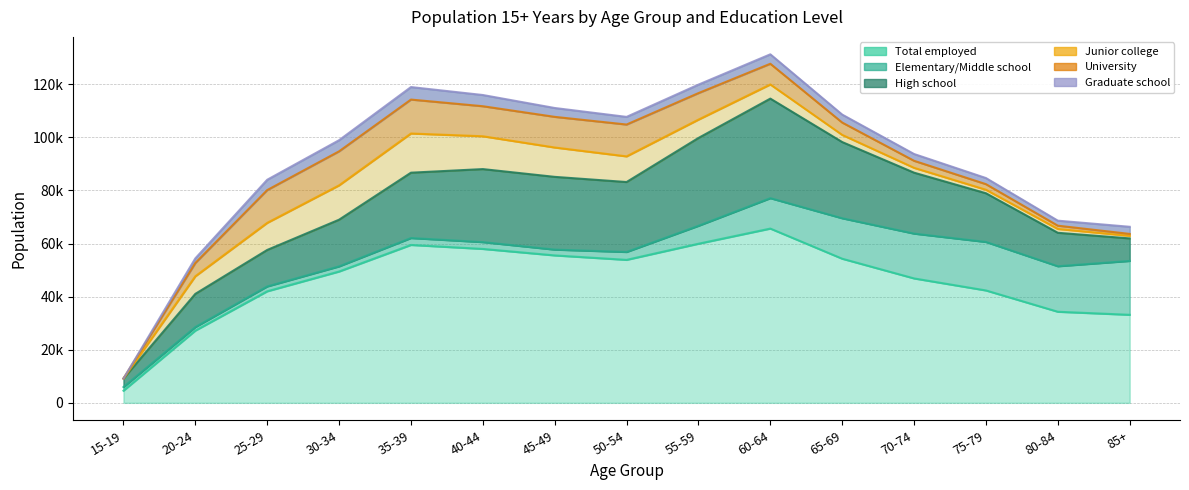

List the series in order of their peak value, lowest first.

Graduate school, University, Junior college, Elementary/Middle school, High school, Total employed